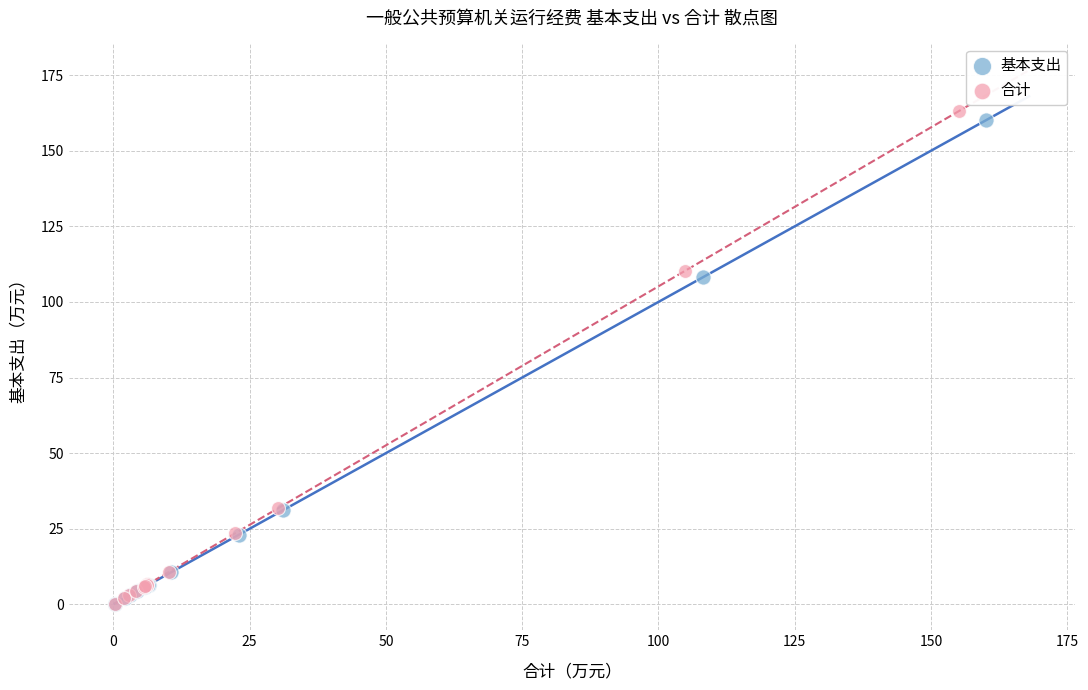

Which series reaches the maximum Y coordinate?

合计